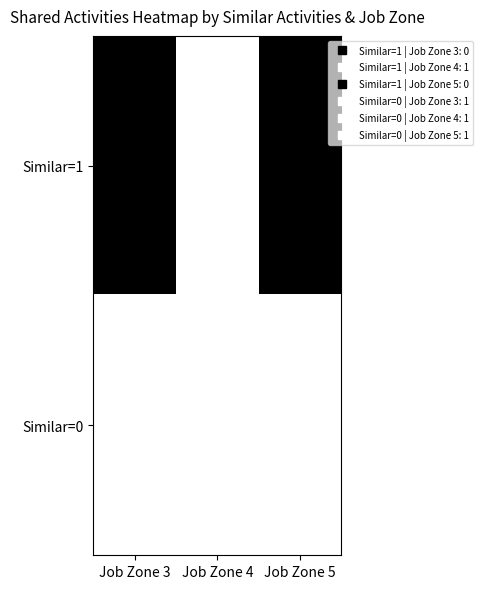

Which series has the widest spread of values?

Similar=1